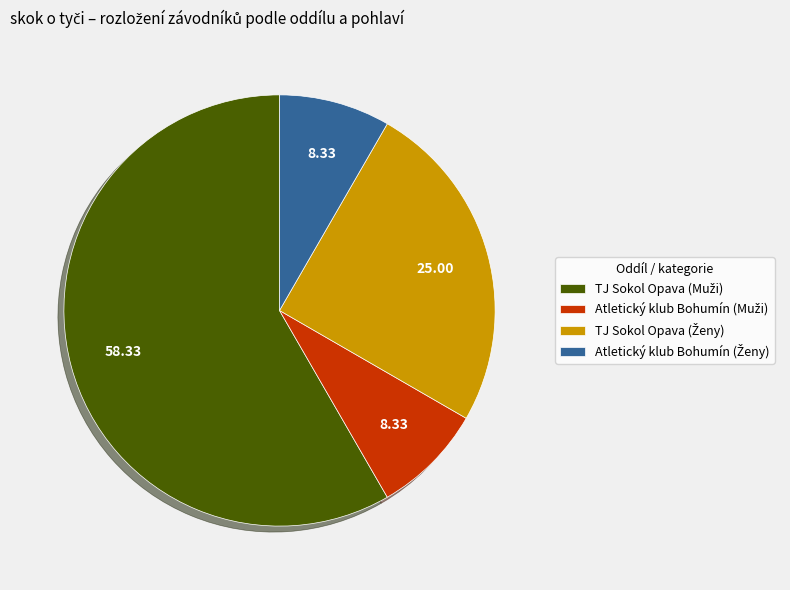

Is there any slice that represents more than half of the pie?

Yes